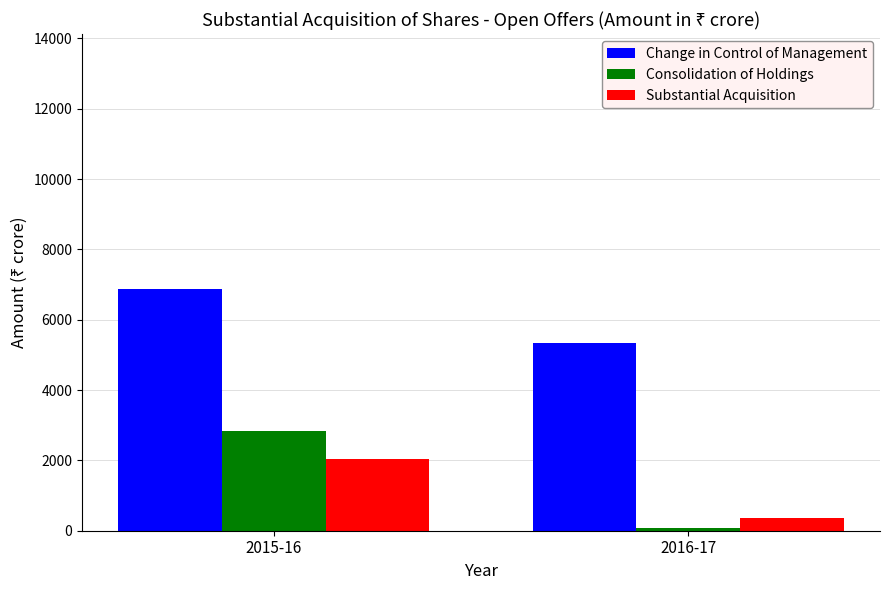

Reading left to right, what are all the values shown in this chart?

Change in Control of Management: 2015-16=6868.4	2016-17=5338.1
Consolidation of Holdings: 2015-16=2847.3	2016-17=78.3
Substantial Acquisition: 2015-16=2050.3	2016-17=365.6